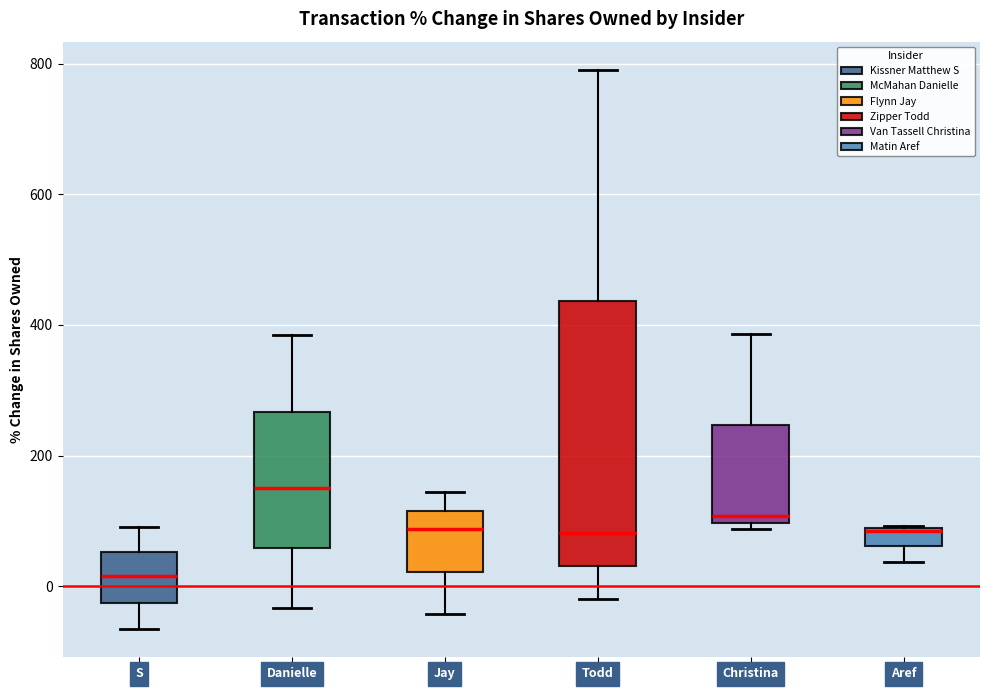

Comparing the boxes themselves (not the whiskers), which one is the tallest?

Todd